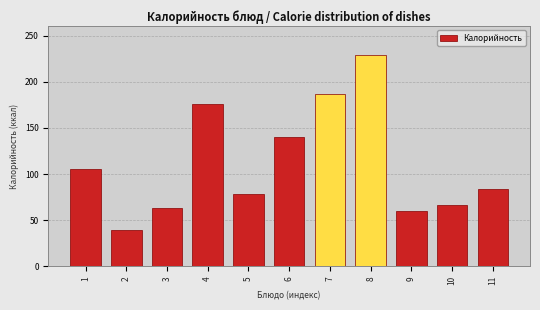

Reading left to right, what are all the values shown in this chart?

1=105.0	2=38.9	3=62.9	4=176.3	5=78.5	6=140.6	7=187.0	8=228.6	9=59.6	10=66.2	11=84.0